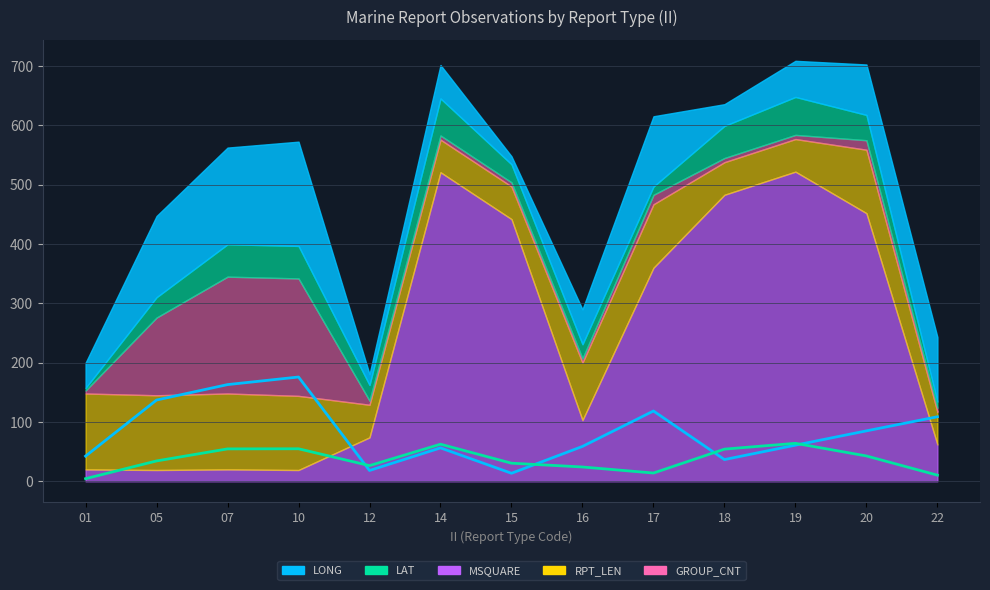

Which series has the widest spread of values?

LONG line